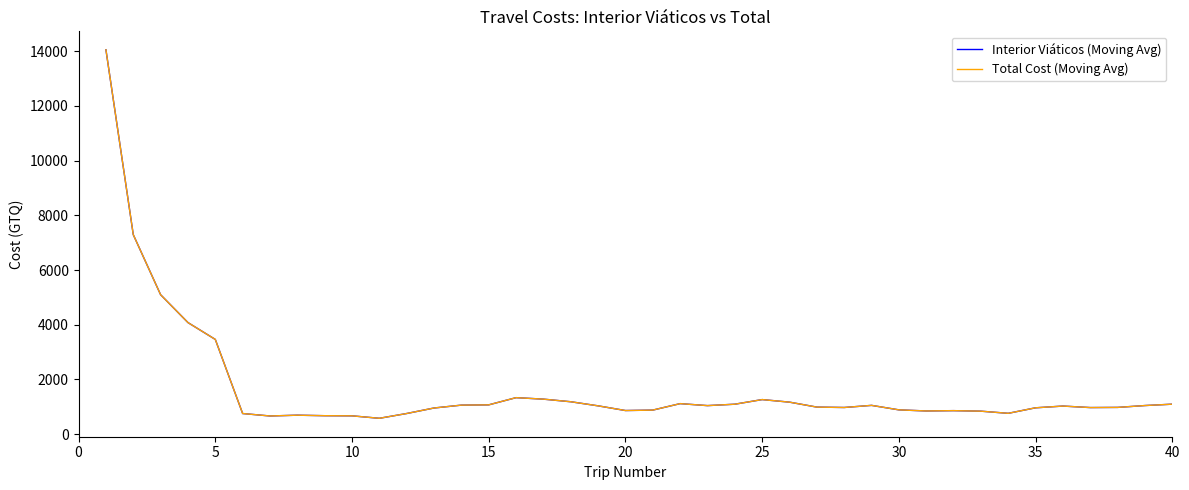

Is this an area chart (filled region under the line)?

No